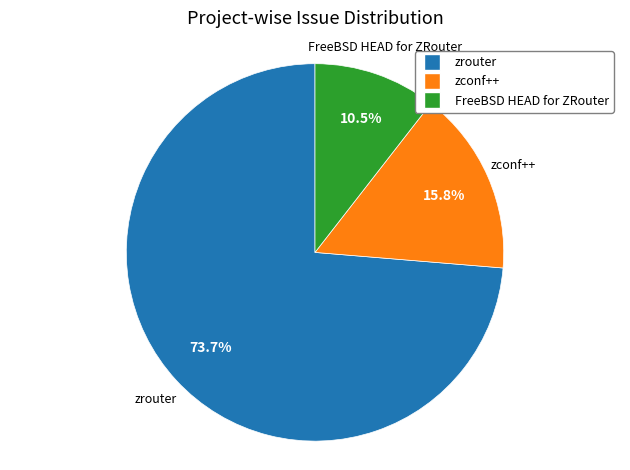

Does any single category account for the majority?

Yes